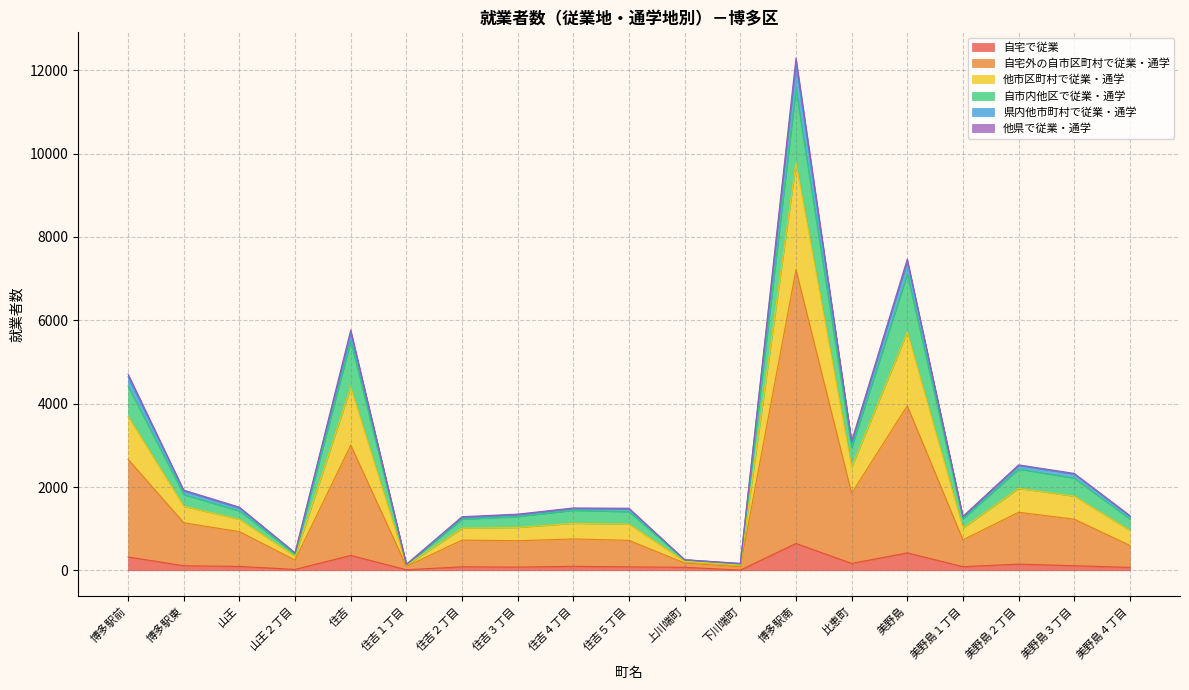

What is the highest value of the 自宅で従業 series?

645